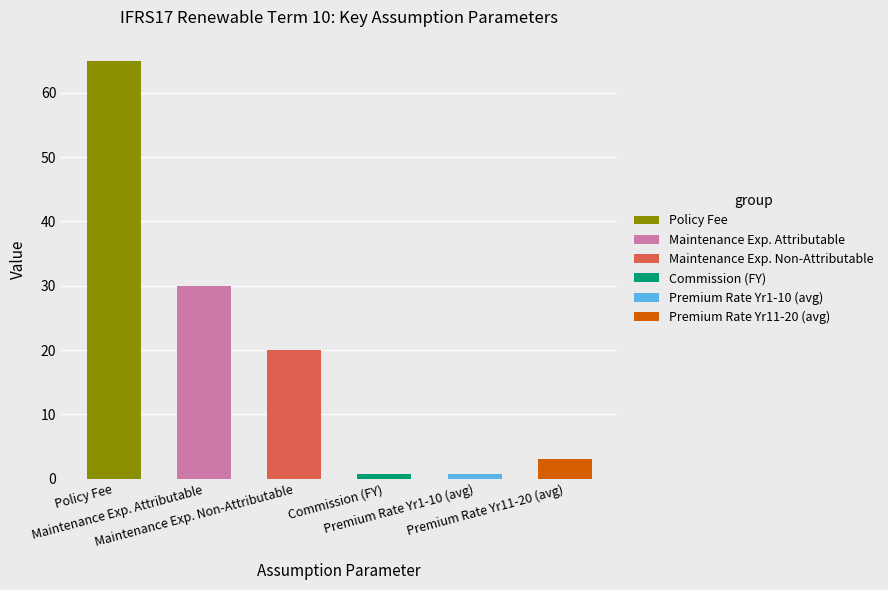

What is the lowest value of the Maintenance Expense Attributable series?

30.0